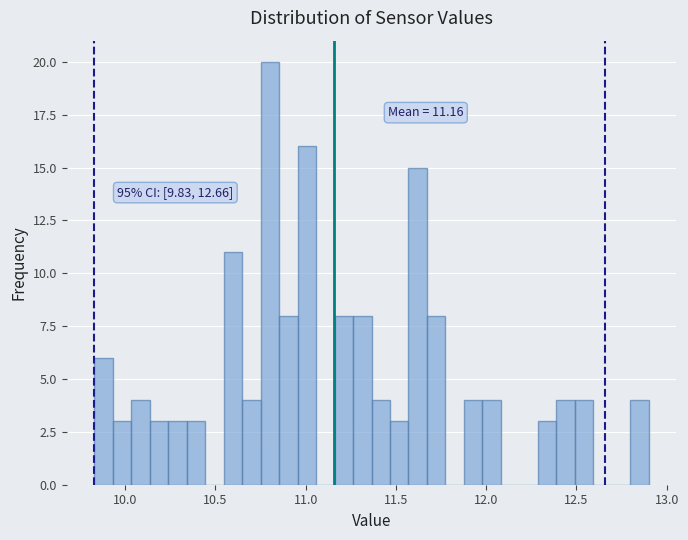

Around what value on the x-axis is the tallest bar? Give the approximate position of its centre, as read against the axis.

10.80